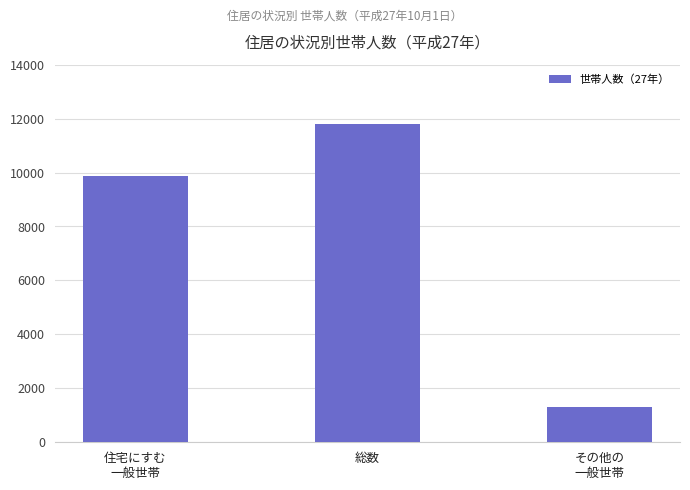

How many bars are there in total?

3